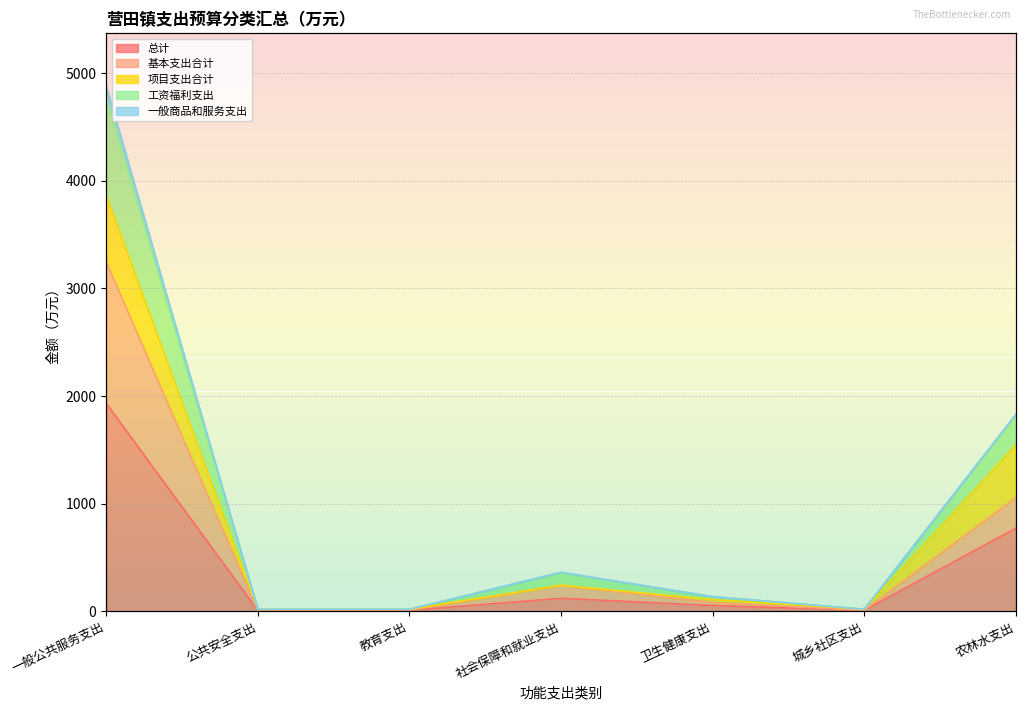

At which category is the sum across all series the highest?

一般公共服务支出